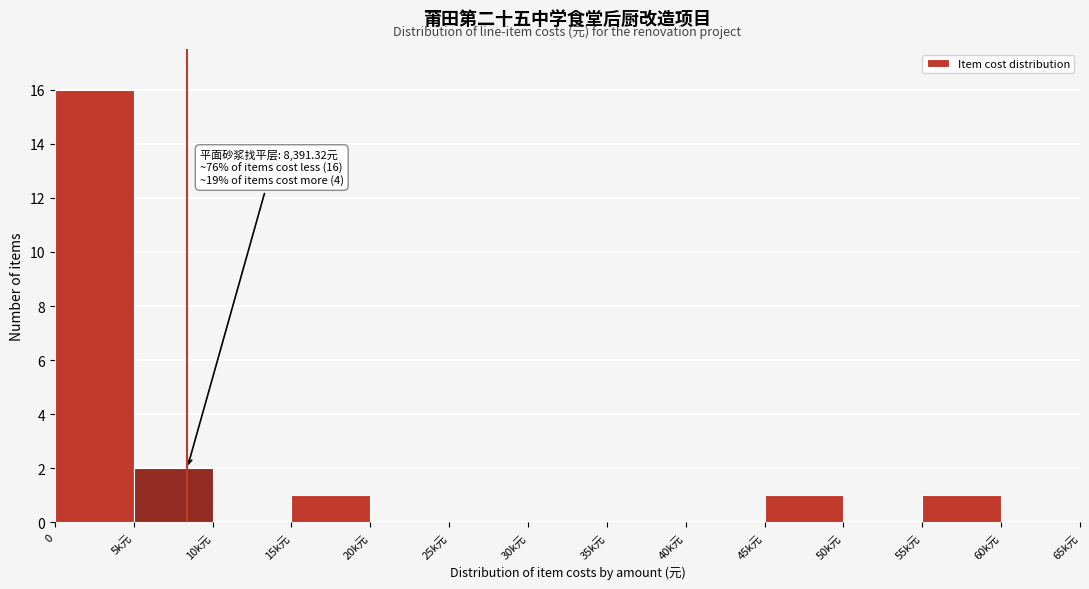

Reading left to right, extract all data points from this chart.

0=16	5k元=2	10k元=0	15k元=1	20k元=0	25k元=0	30k元=0	35k元=0	40k元=0	45k元=1	50k元=0	55k元=1	60k元=0